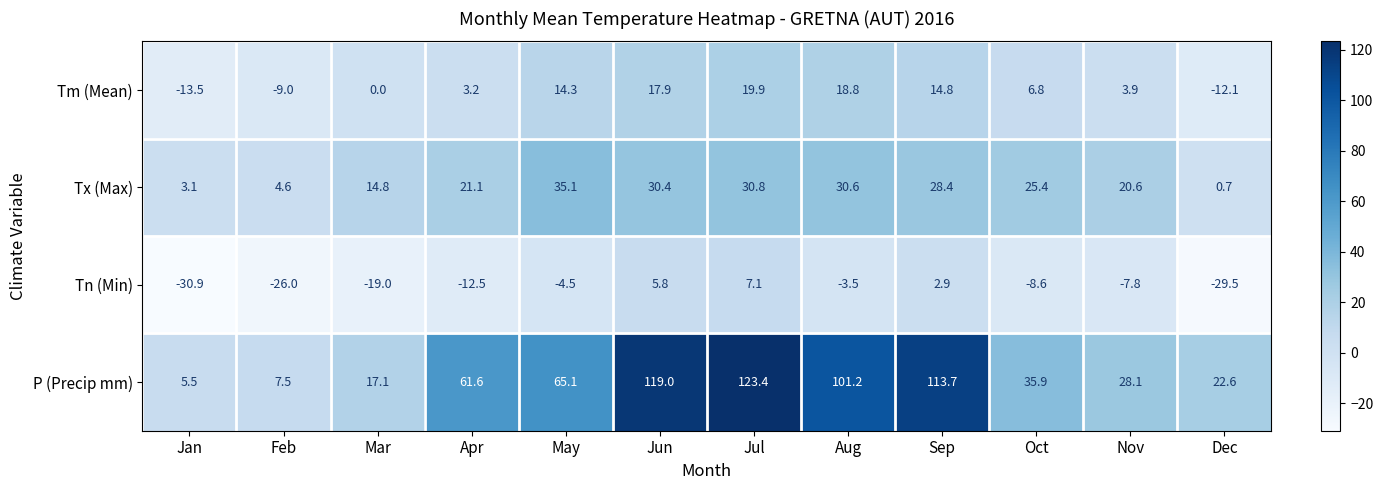

What is the greatest value displayed?

123.4